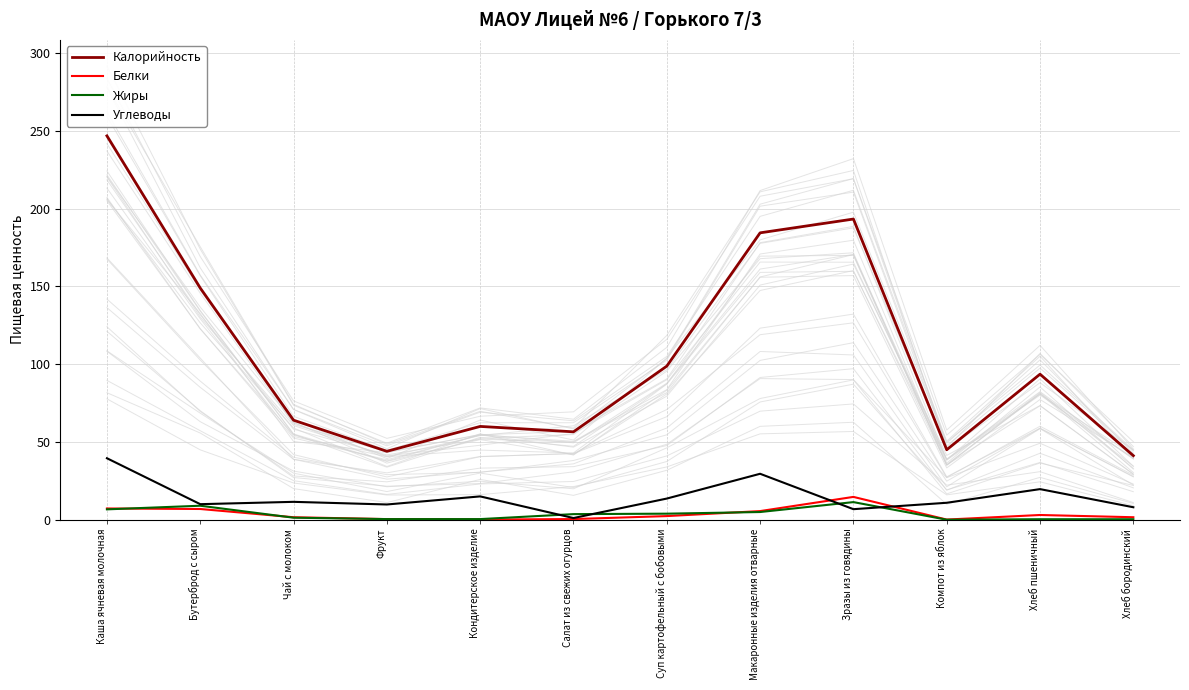

How many data points in Калорийность are less than 93?

6